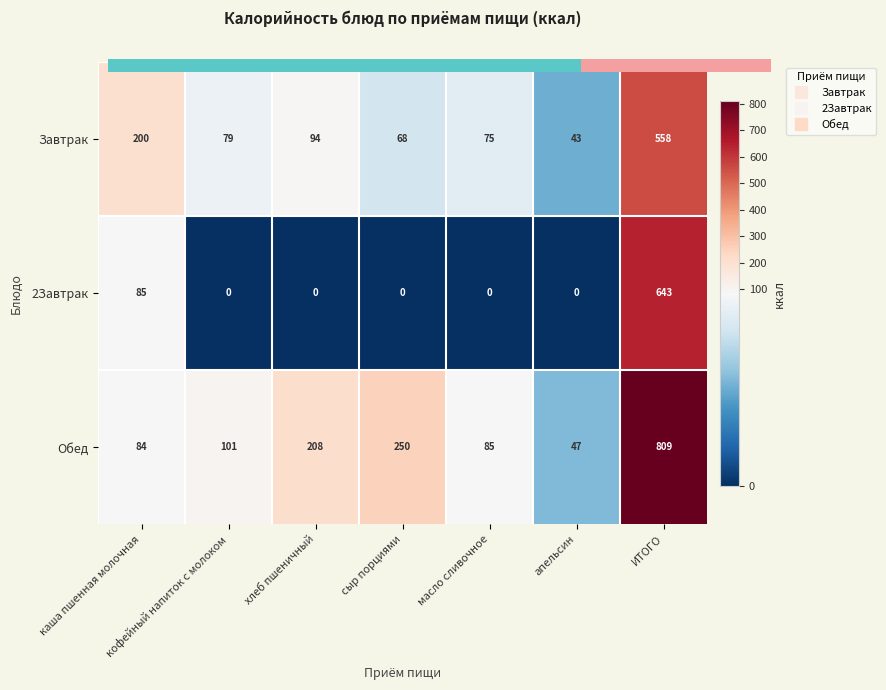

Which series has the largest range (max minus min)?

Обед